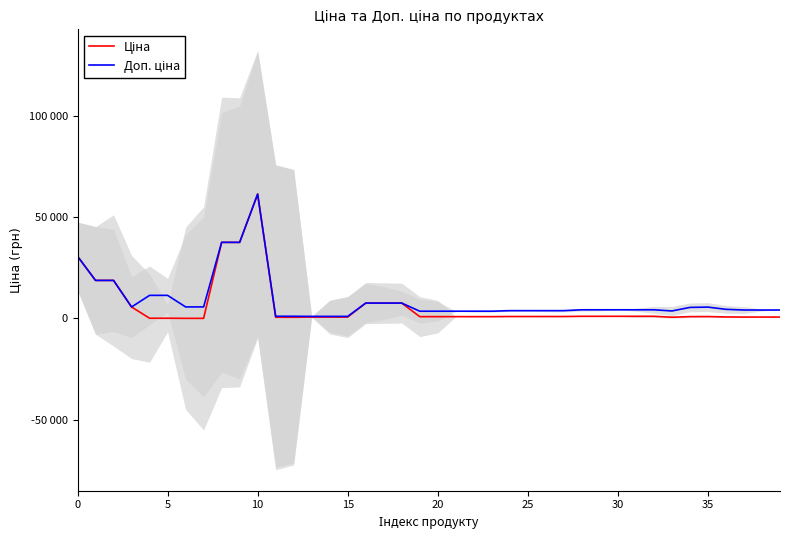

What is the minimum value for Доп. ціна?

1024.6